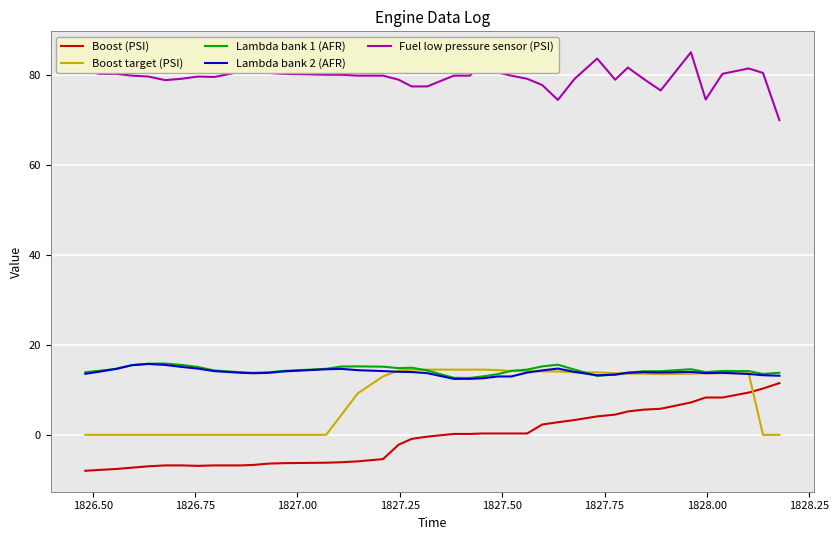

What is the maximum value shown in the chart?

85.1